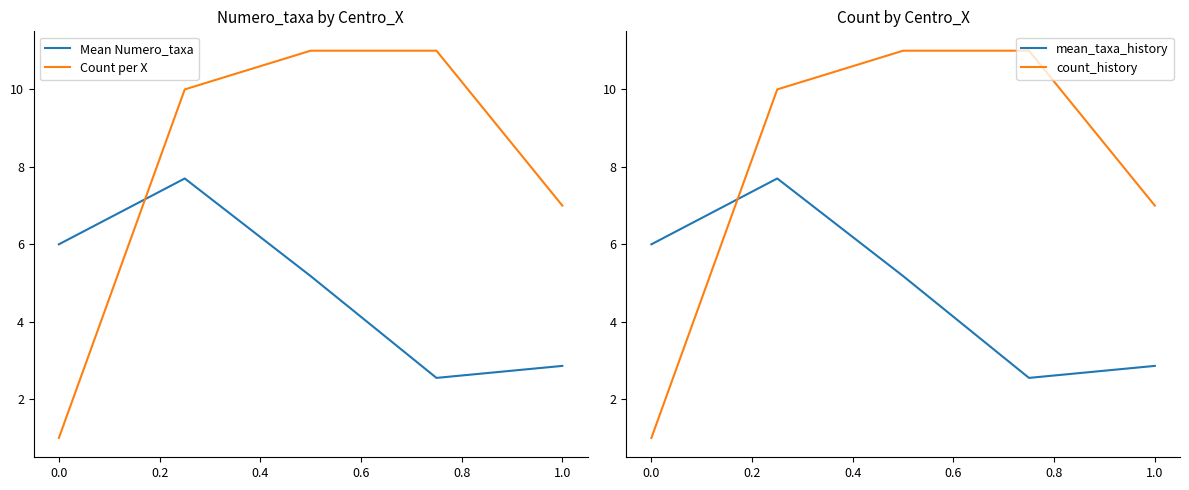

Is this an area chart (filled region under the line)?

No